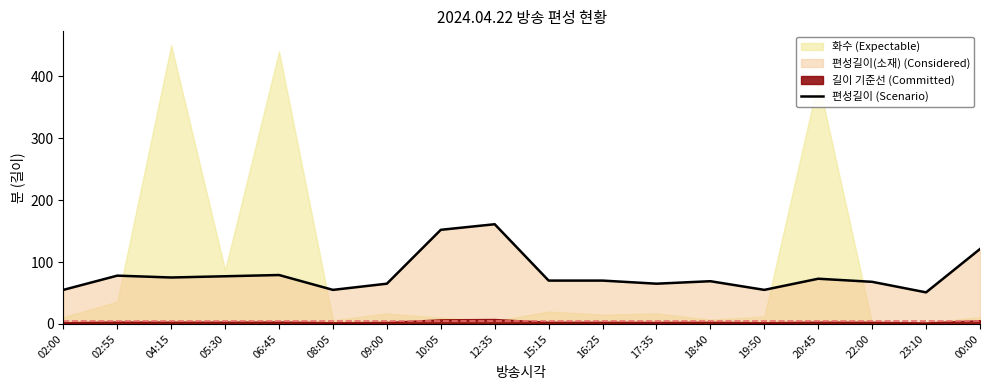

What is the change in value from 16:25 to 17:35?

-5